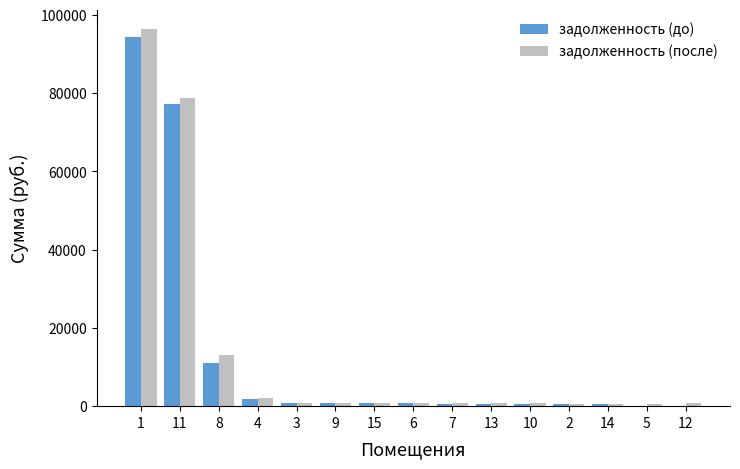

What is the sum of all задолженность (после) values?

198250.1